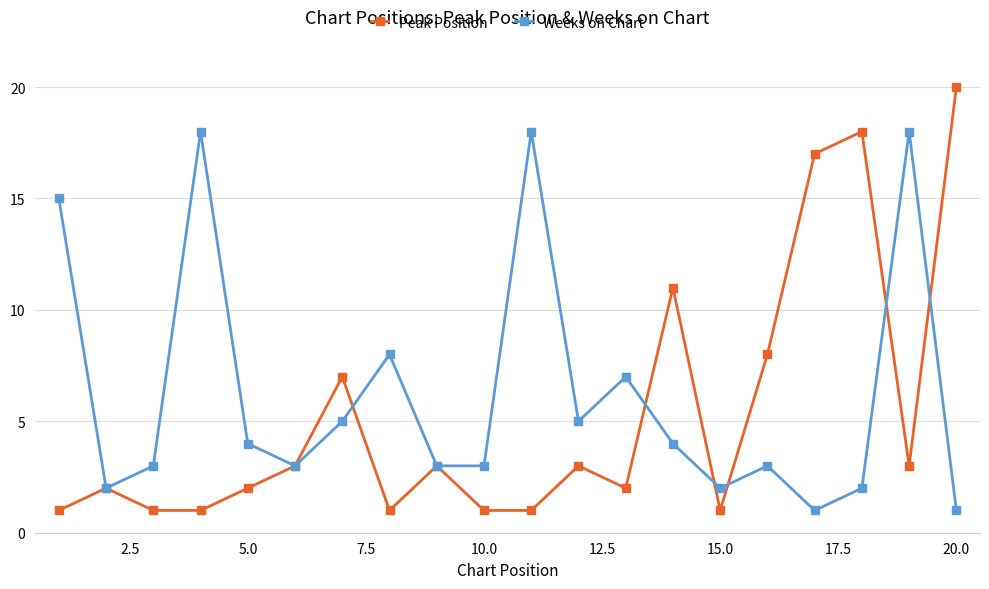

What is the highest value of the Peak Position series?

20